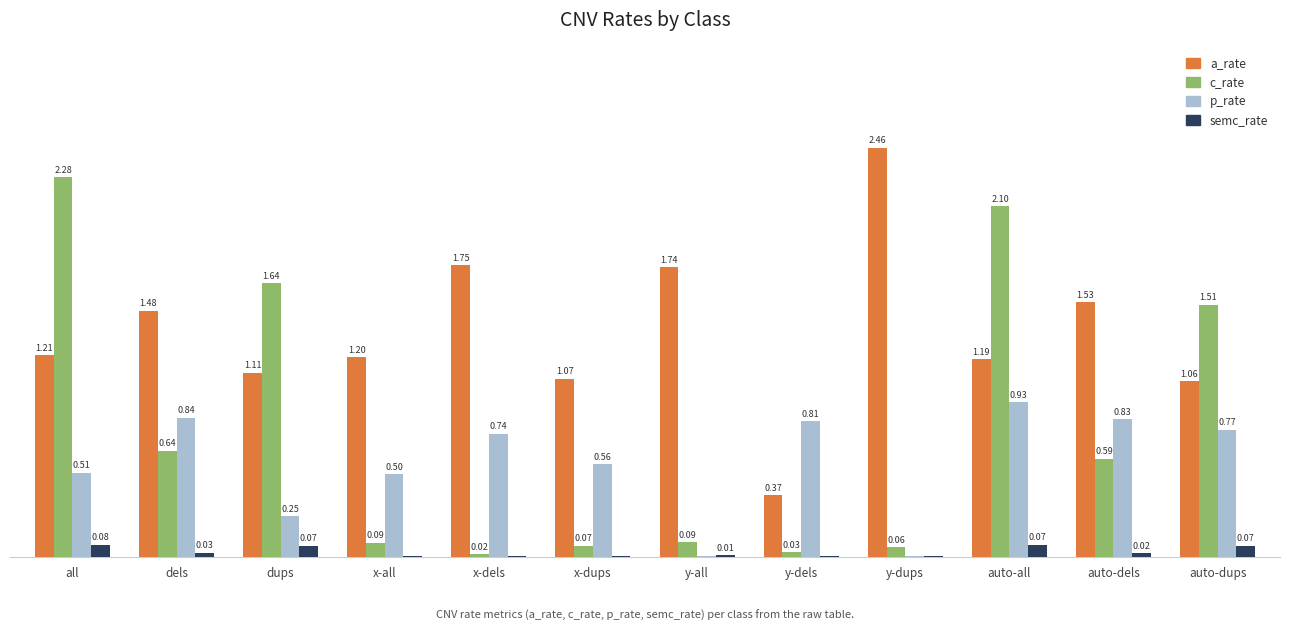

At which label does p_rate reach its peak?

auto-all